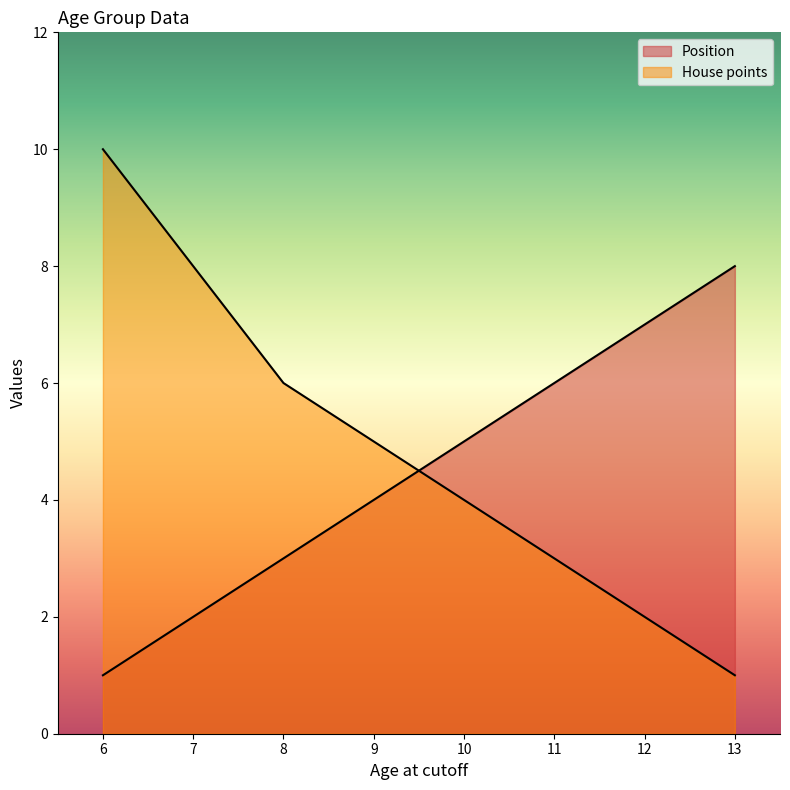

Read the Position value at 12.

7